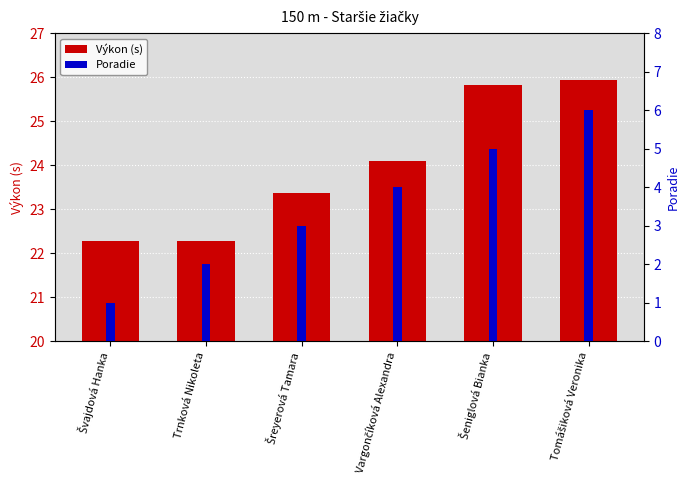

True or false: Poradie has a value of 3.9 at Šreyerová Tamara.

False